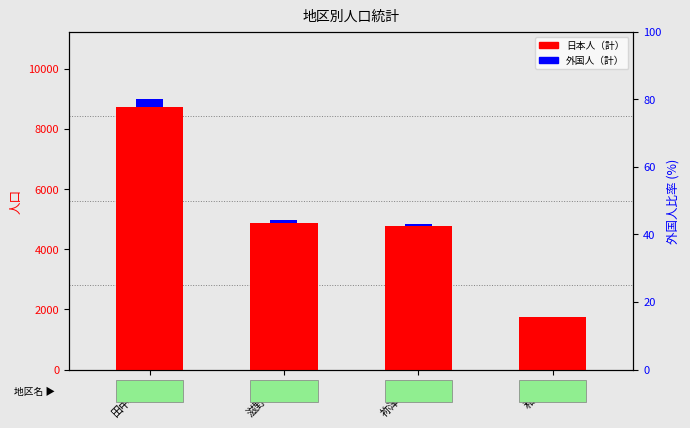

What is the value of the 日本人（計） bar at the 4th from the left?

1739